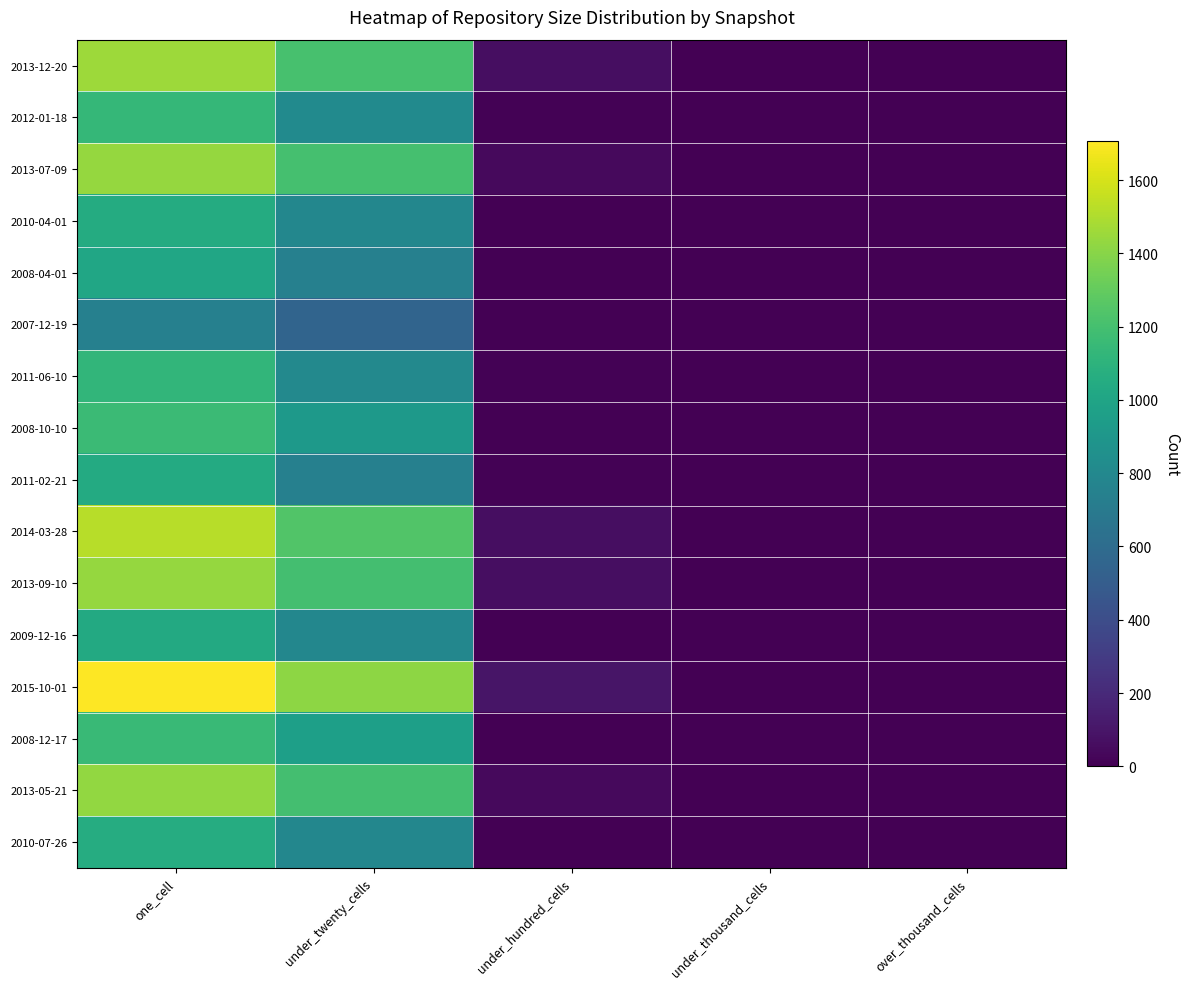

Reading left to right, list all the values displayed in this chart.

2013-12-20: one_cell=1453	under_twenty_cells=1210	under_hundred_cells=66	under_thousand_cells=0	over_thousand_cells=0
2012-01-18: one_cell=1136	under_twenty_cells=815	under_hundred_cells=11	under_thousand_cells=0	over_thousand_cells=0
2013-07-09: one_cell=1438	under_twenty_cells=1201	under_hundred_cells=44	under_thousand_cells=0	over_thousand_cells=0
2010-04-01: one_cell=1051	under_twenty_cells=790	under_hundred_cells=2	under_thousand_cells=0	over_thousand_cells=0
2008-04-01: one_cell=1011	under_twenty_cells=745	under_hundred_cells=0	under_thousand_cells=0	over_thousand_cells=0
2007-12-19: one_cell=740	under_twenty_cells=552	under_hundred_cells=0	under_thousand_cells=0	over_thousand_cells=0
2011-06-10: one_cell=1124	under_twenty_cells=804	under_hundred_cells=11	under_thousand_cells=0	over_thousand_cells=0
2008-10-10: one_cell=1166	under_twenty_cells=918	under_hundred_cells=0	under_thousand_cells=0	over_thousand_cells=0
2011-02-21: one_cell=1044	under_twenty_cells=740	under_hundred_cells=11	under_thousand_cells=0	over_thousand_cells=0
2014-03-28: one_cell=1525	under_twenty_cells=1240	under_hundred_cells=64	under_thousand_cells=0	over_thousand_cells=0
2013-09-10: one_cell=1433	under_twenty_cells=1195	under_hundred_cells=66	under_thousand_cells=0	over_thousand_cells=0
2009-12-16: one_cell=1035	under_twenty_cells=790	under_hundred_cells=2	under_thousand_cells=0	over_thousand_cells=0
2015-10-01: one_cell=1706	under_twenty_cells=1416	under_hundred_cells=95	under_thousand_cells=0	over_thousand_cells=0
2008-12-17: one_cell=1158	under_twenty_cells=962	under_hundred_cells=2	under_thousand_cells=0	over_thousand_cells=0
2013-05-21: one_cell=1430	under_twenty_cells=1195	under_hundred_cells=44	under_thousand_cells=0	over_thousand_cells=0
2010-07-26: one_cell=1057	under_twenty_cells=790	under_hundred_cells=2	under_thousand_cells=0	over_thousand_cells=0